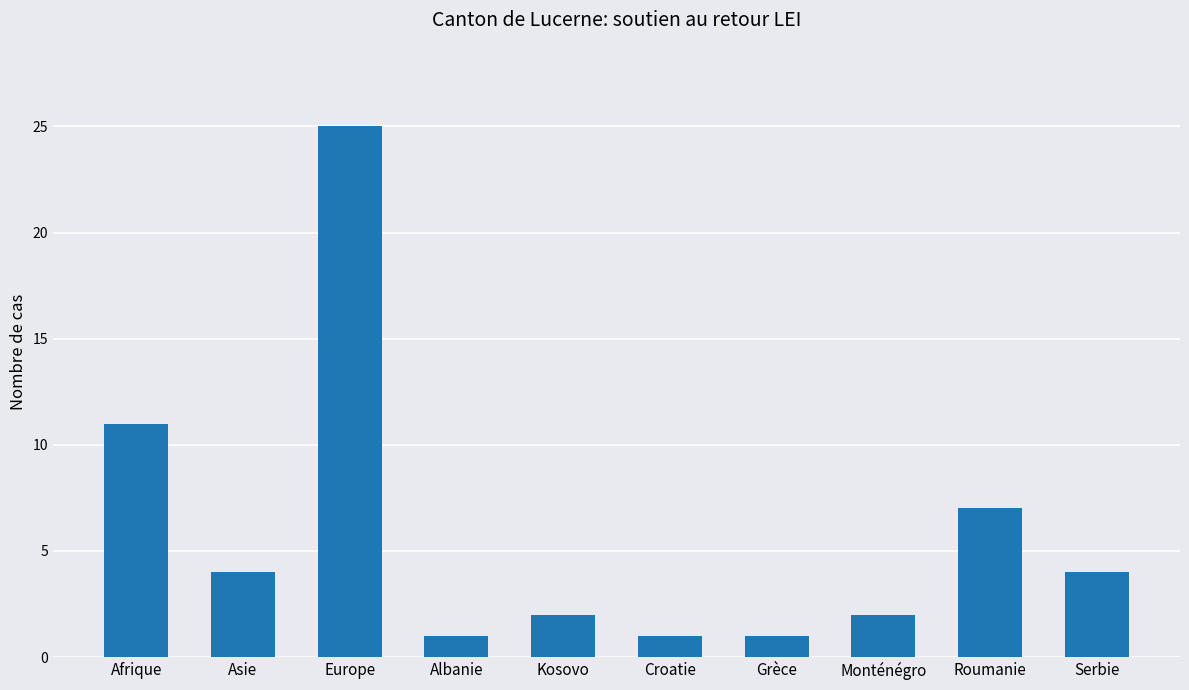

Approximately how many times larger is the value at Europe compared to Monténégro?

12.5